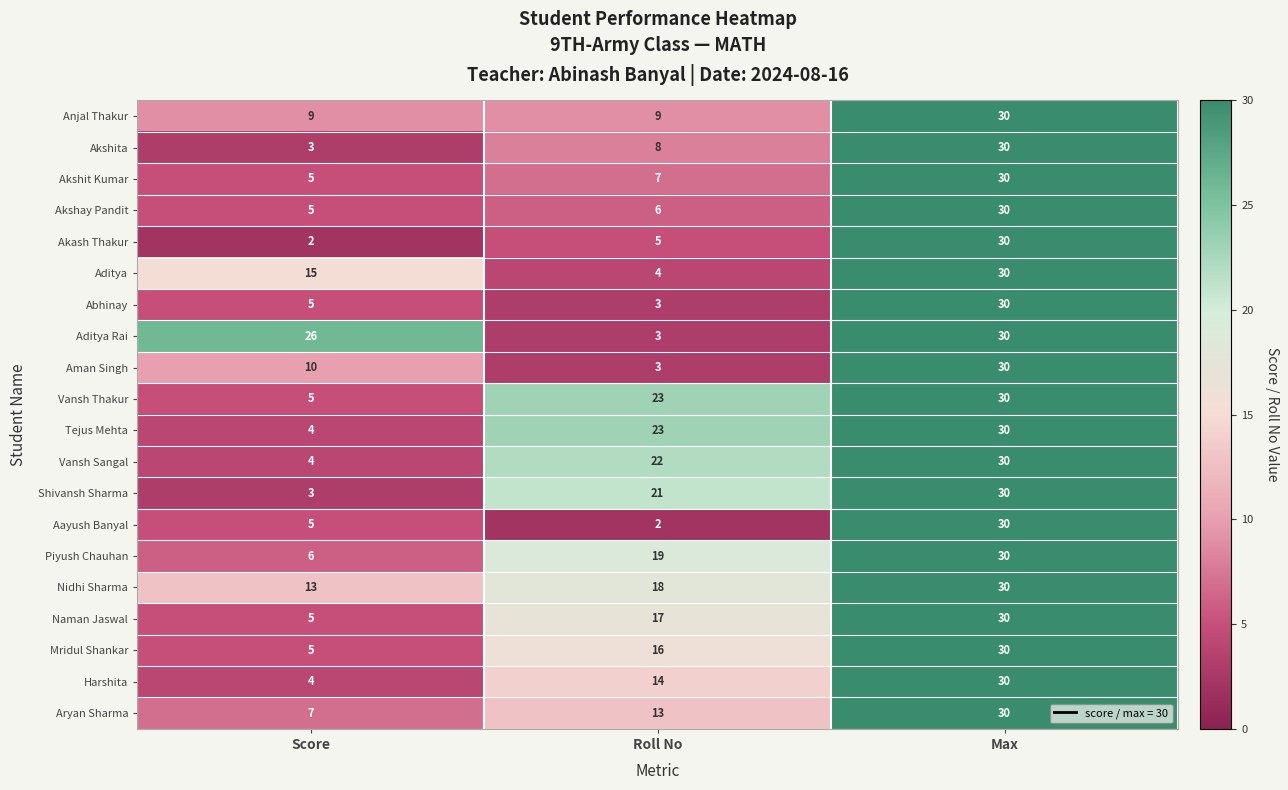

How many distinct data groups are displayed?

20